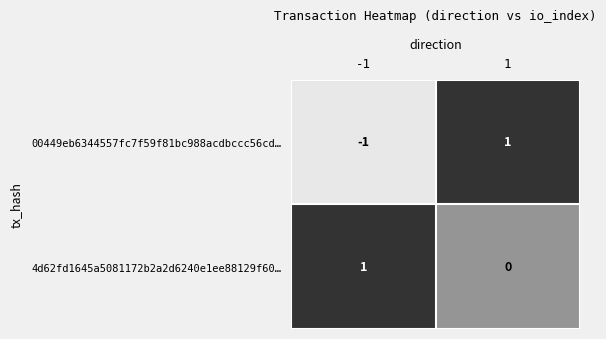

Which series changed the most between -1 and 1?

00449eb6344557fc7f59f81bc988acdbccc56cd…